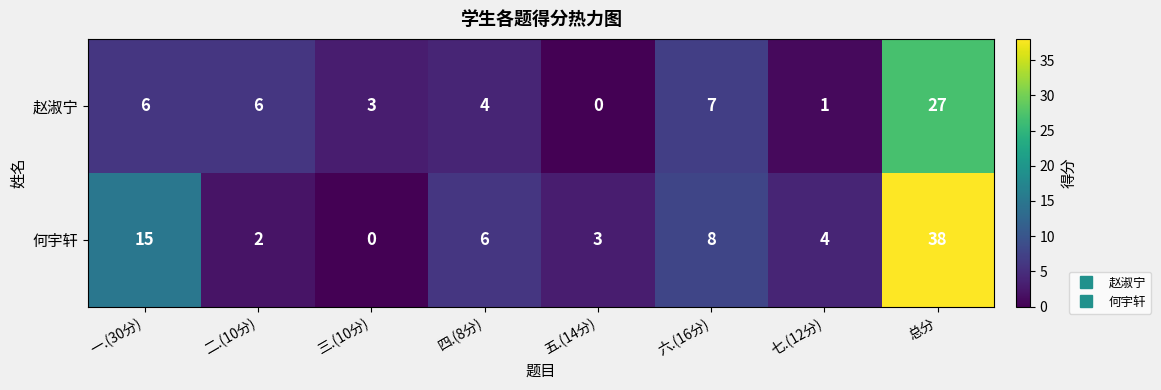

Reading right to left, what are all the values shown in this chart?

赵淑宁: 总分=27	七.(12分)=1	六.(16分)=7	五.(14分)=0	四.(8分)=4	三.(10分)=3	二.(10分)=6	一.(30分)=6
何宇轩: 总分=38	七.(12分)=4	六.(16分)=8	五.(14分)=3	四.(8分)=6	三.(10分)=0	二.(10分)=2	一.(30分)=15